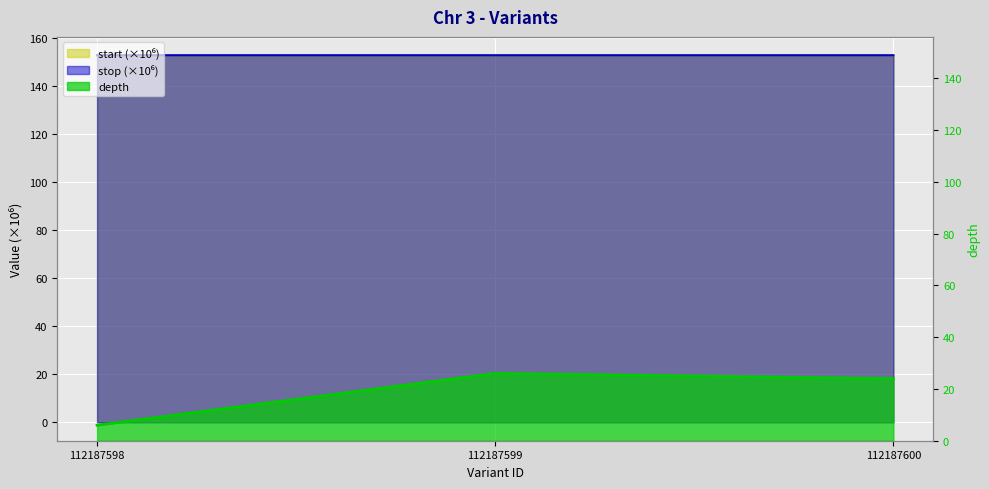

Between 112187598 and 112187600, which series saw the biggest shift?

depth